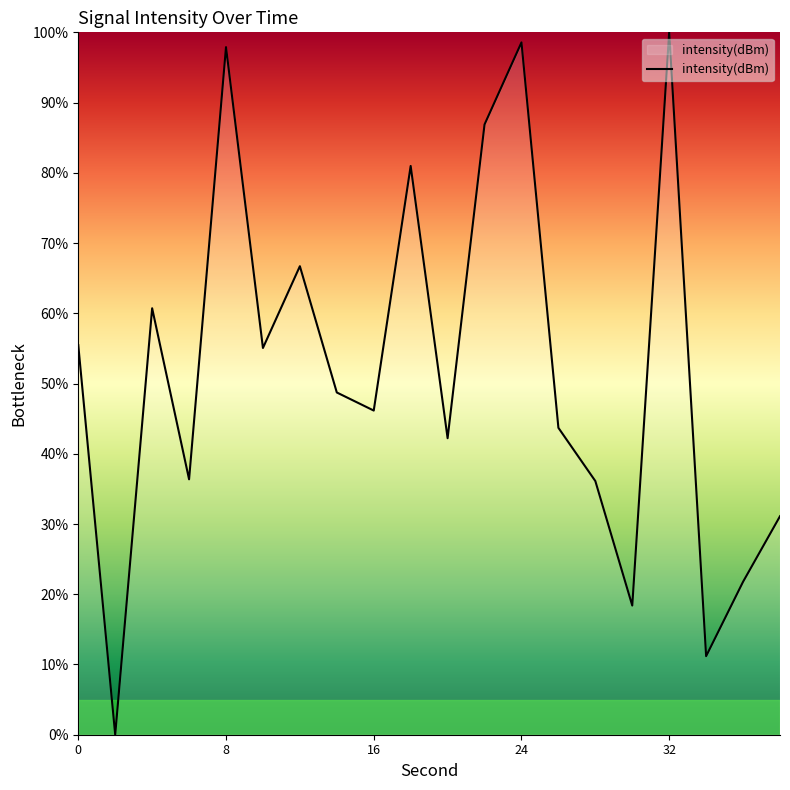

What is the greatest value displayed?

100.0